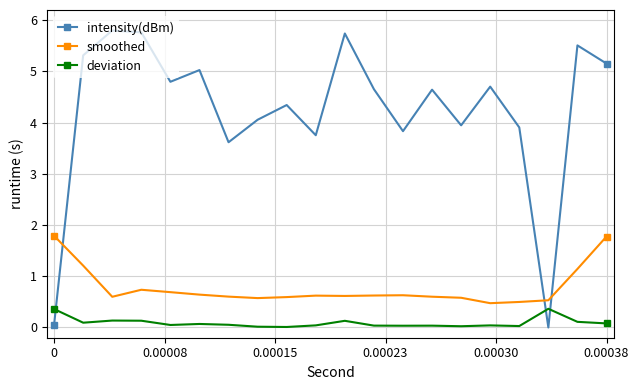

List the series in order of their overall mean, lowest first.

deviation, smoothed, intensity(dBm)